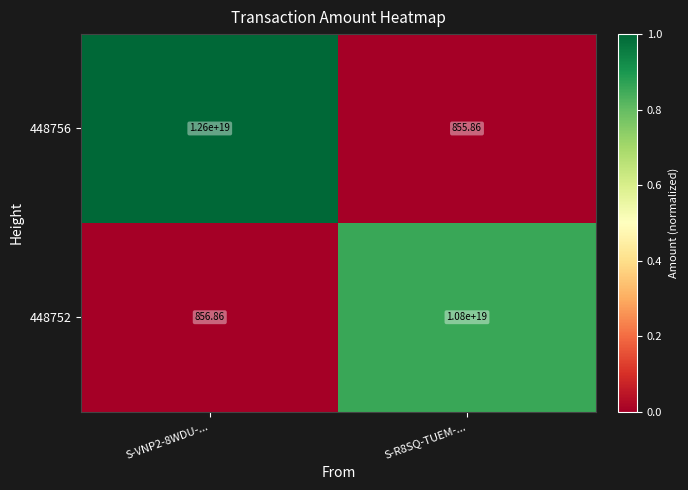

Is the value of 448752 at S-R8SQ-TUEM-... greater than the value of 448756 at S-VNP2-8WDU-...?

No